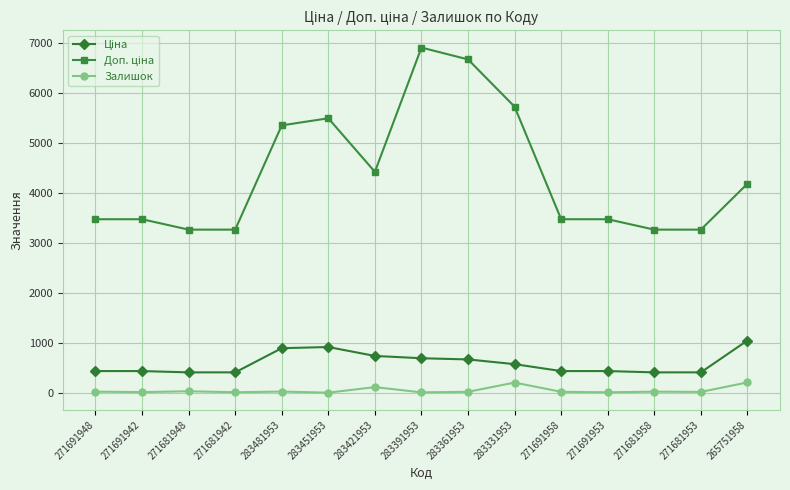

What is the greatest value displayed?

6910.3